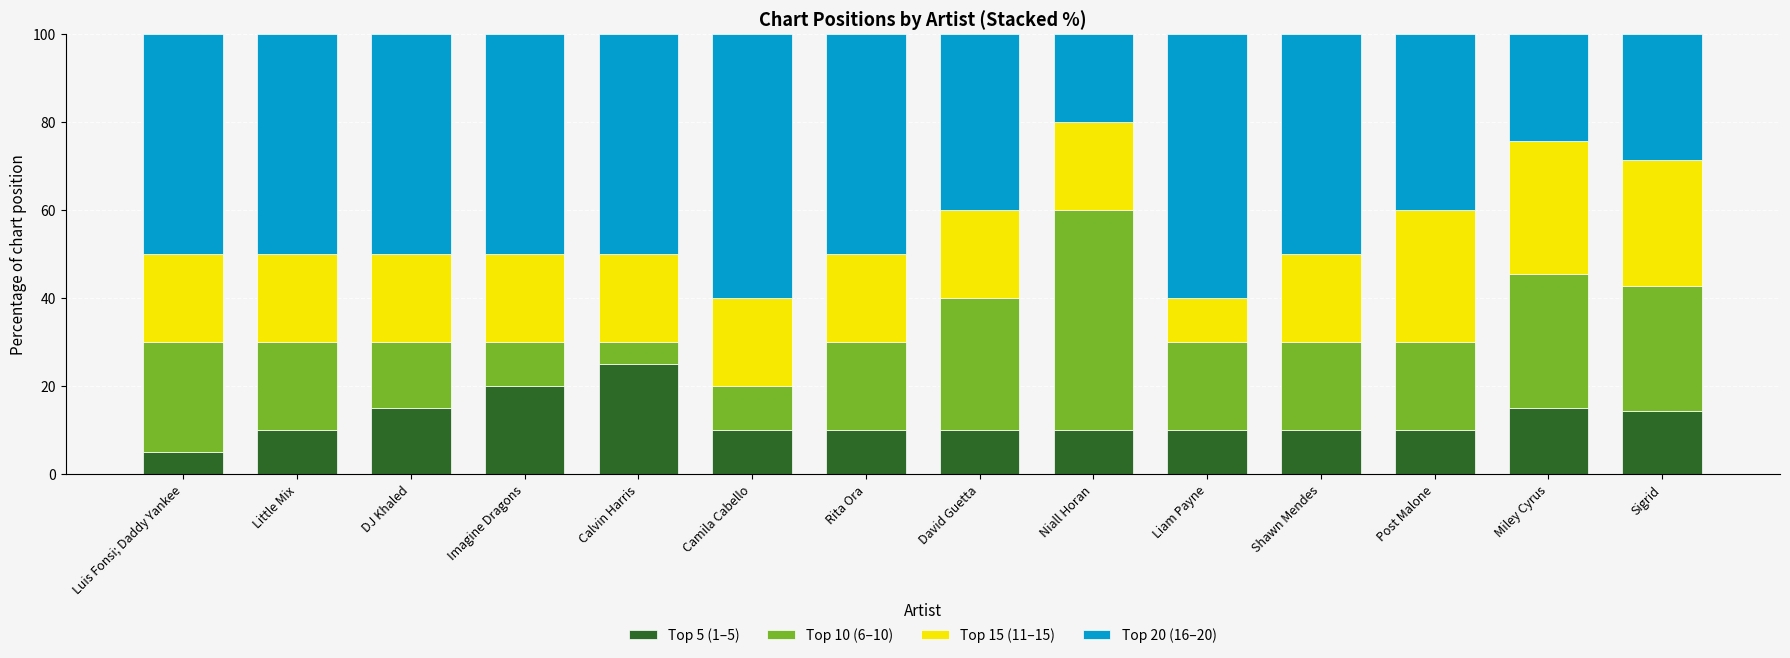

What is the average value of the Top 5 (1–5) series?

12.5